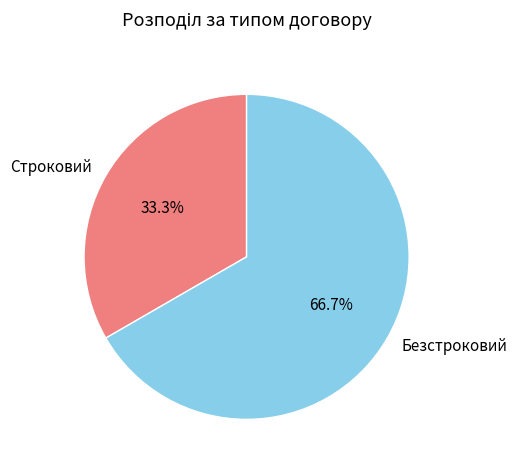

What percentage is the Безстроковий slice, to the nearest percent?

67%